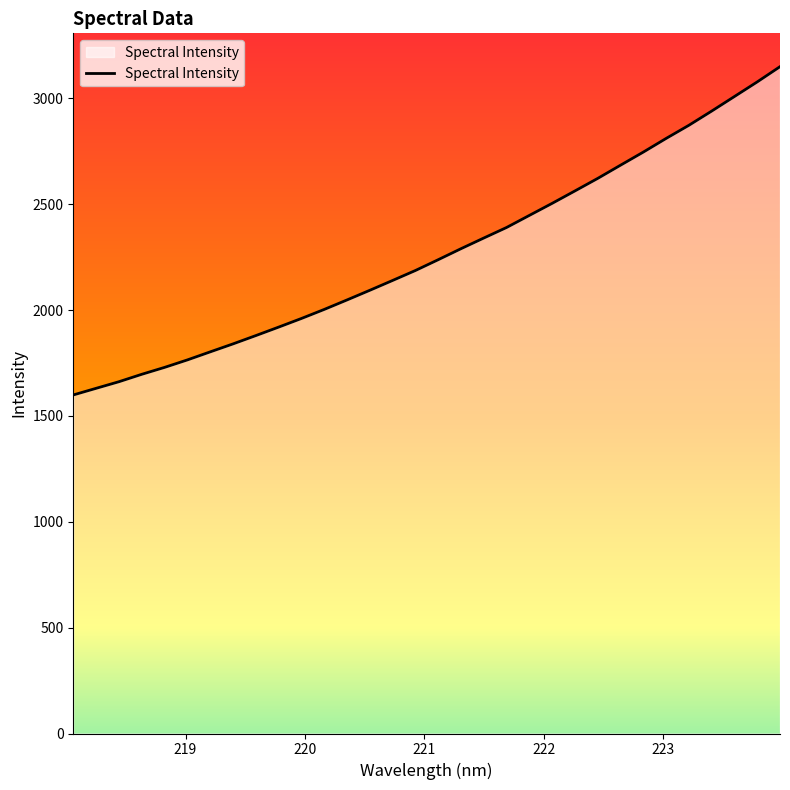

What is the maximum value shown in the chart?

3149.2